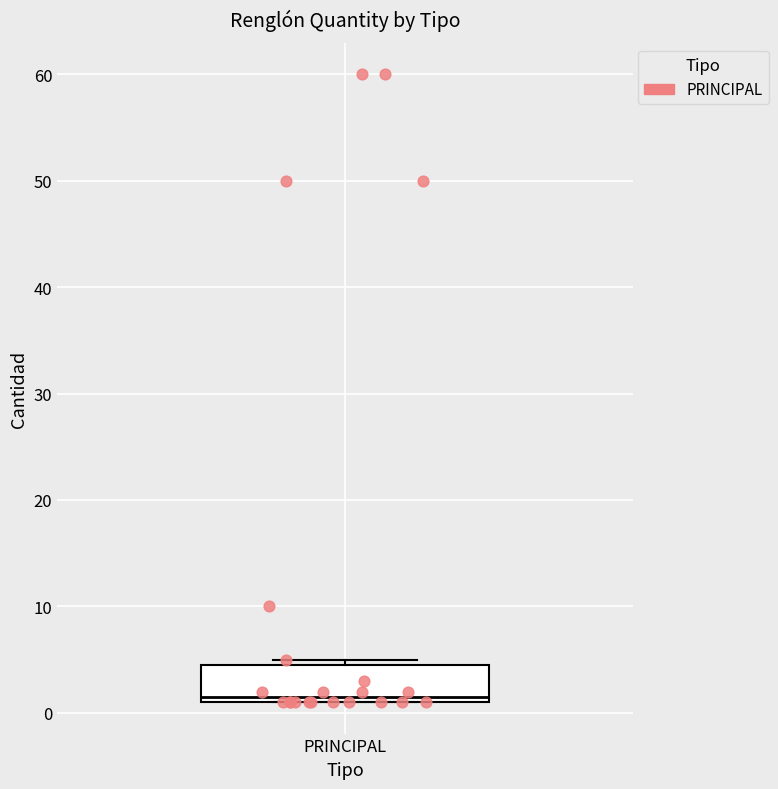

Where is the upper edge of the box for PRINCIPAL on the y-axis? The values are not printed on the chart, so give them approximately, as read against the axis.

5